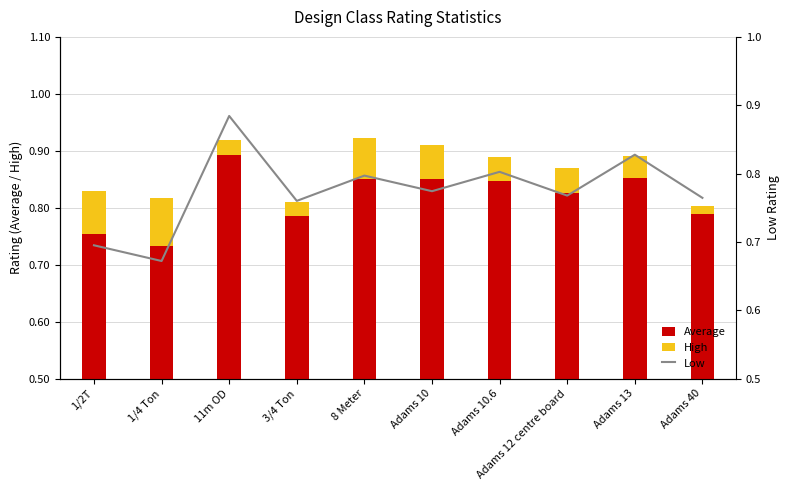

The value of High at 11m OD is 0.0. True or false?

True